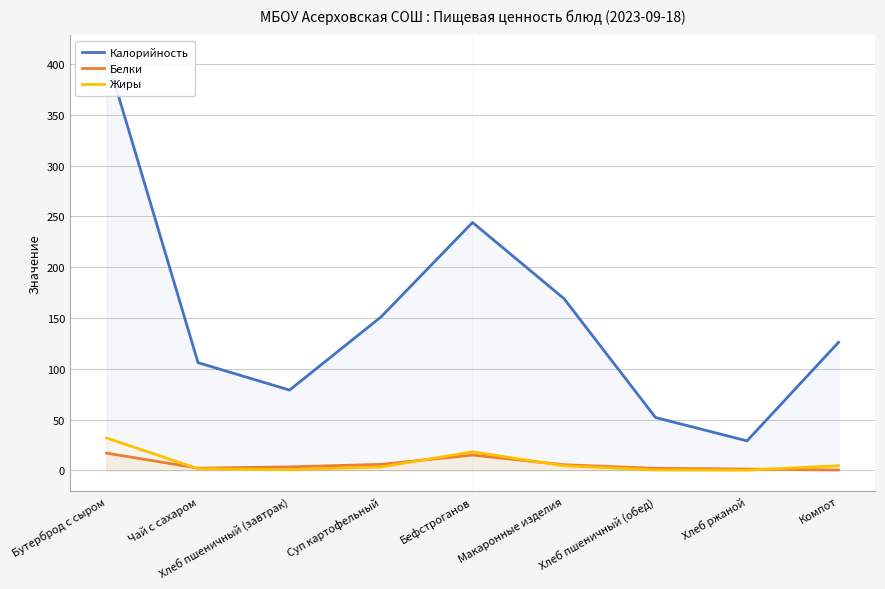

Reading left to right, list all the values displayed in this chart.

Калорийность: 408.0	106.0	79.0	151.0	244.0	169.0	52.0	29.0	126.0
Белки: 17.0	2.2	3.4	5.9	15.0	5.5	2.0	1.3	0.3
Жиры: 31.9	1.6	0.6	3.4	18.2	4.5	0.4	0.2	4.5